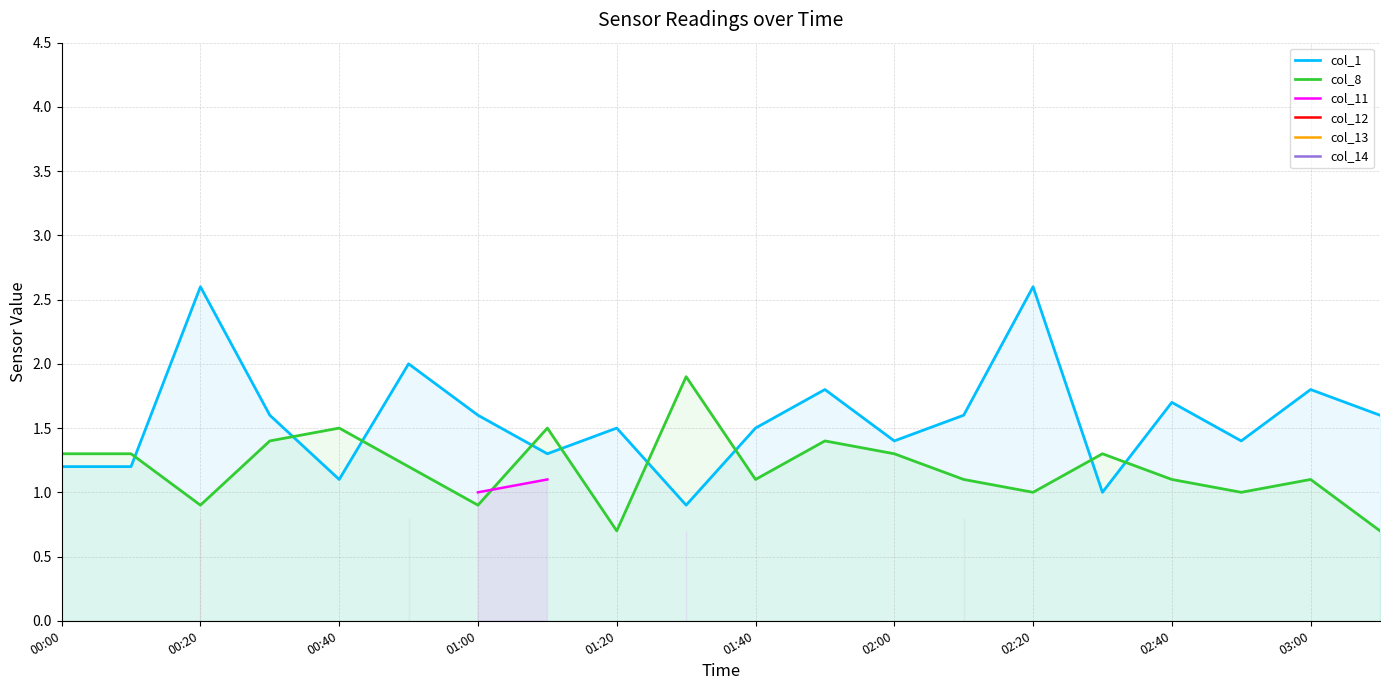

True or false: col_12 has more than 0 points higher than both neighbors.

False